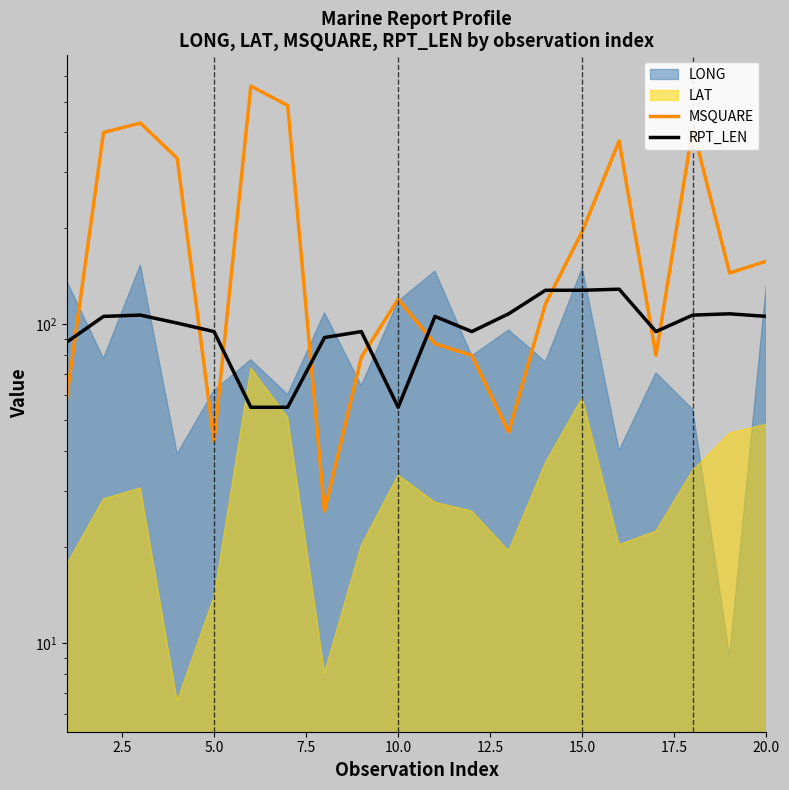

What is the value of the RPT_LEN point at the 19th from the left?

108